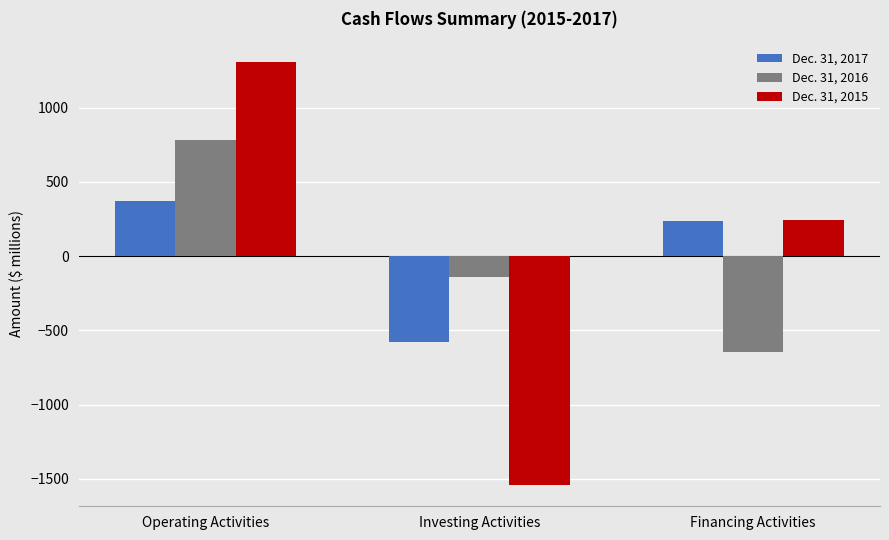

What is the label of the 1st bar from the right?

Financing Activities